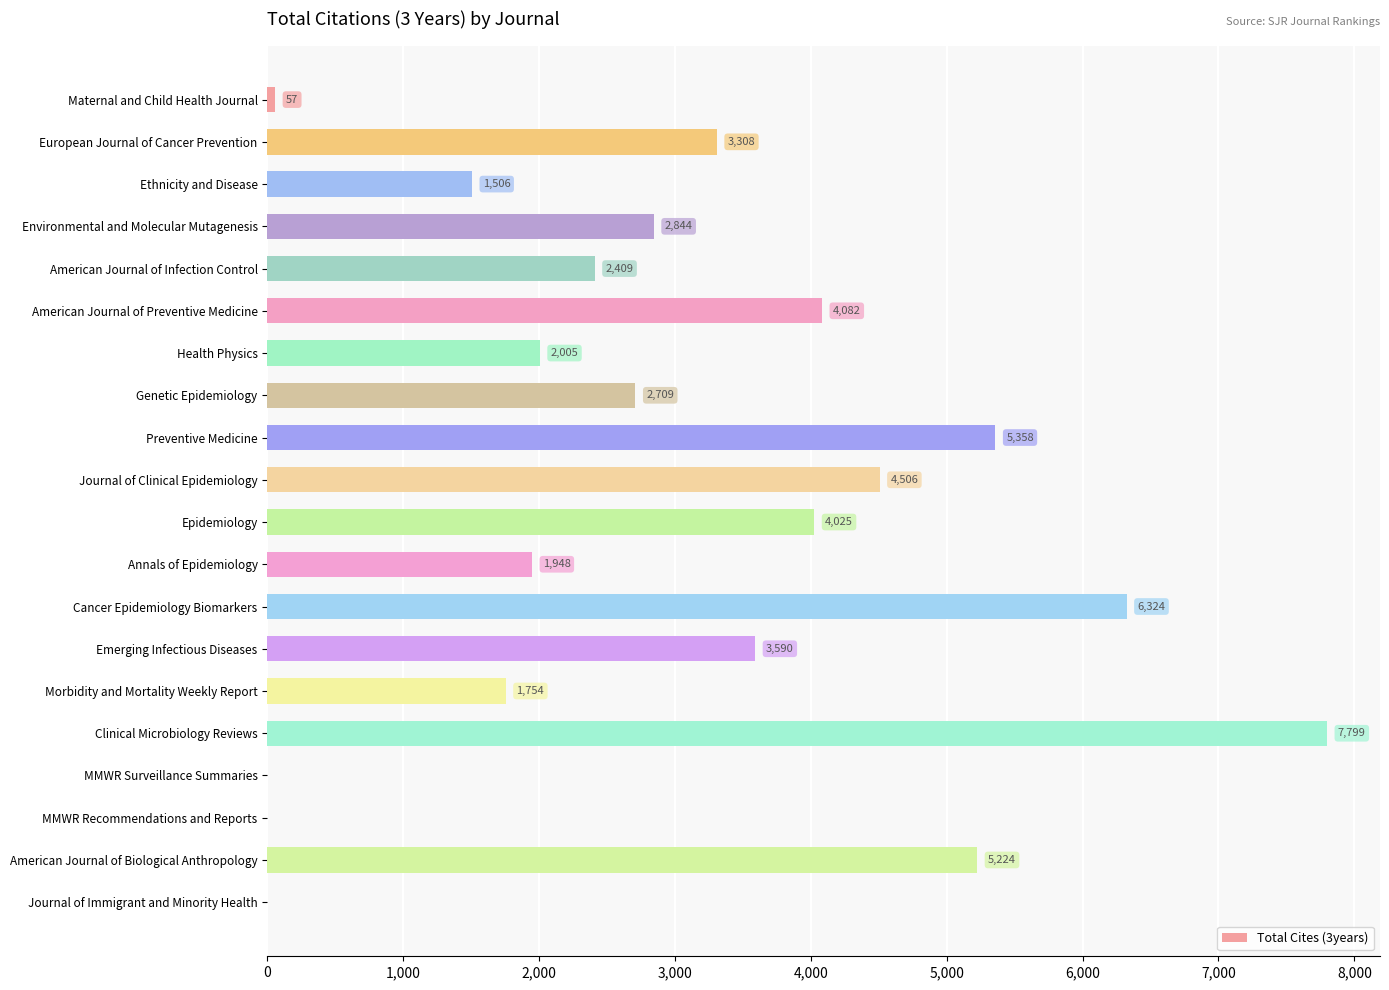

Are the bars horizontal?

Yes